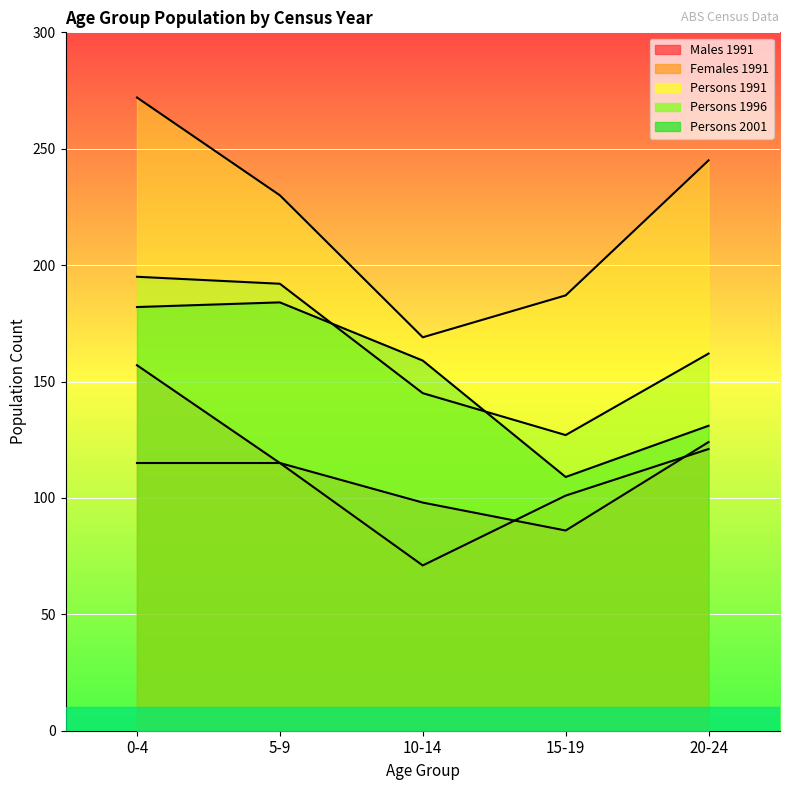

At which label does Persons 1996 first exceed 162?

0-4